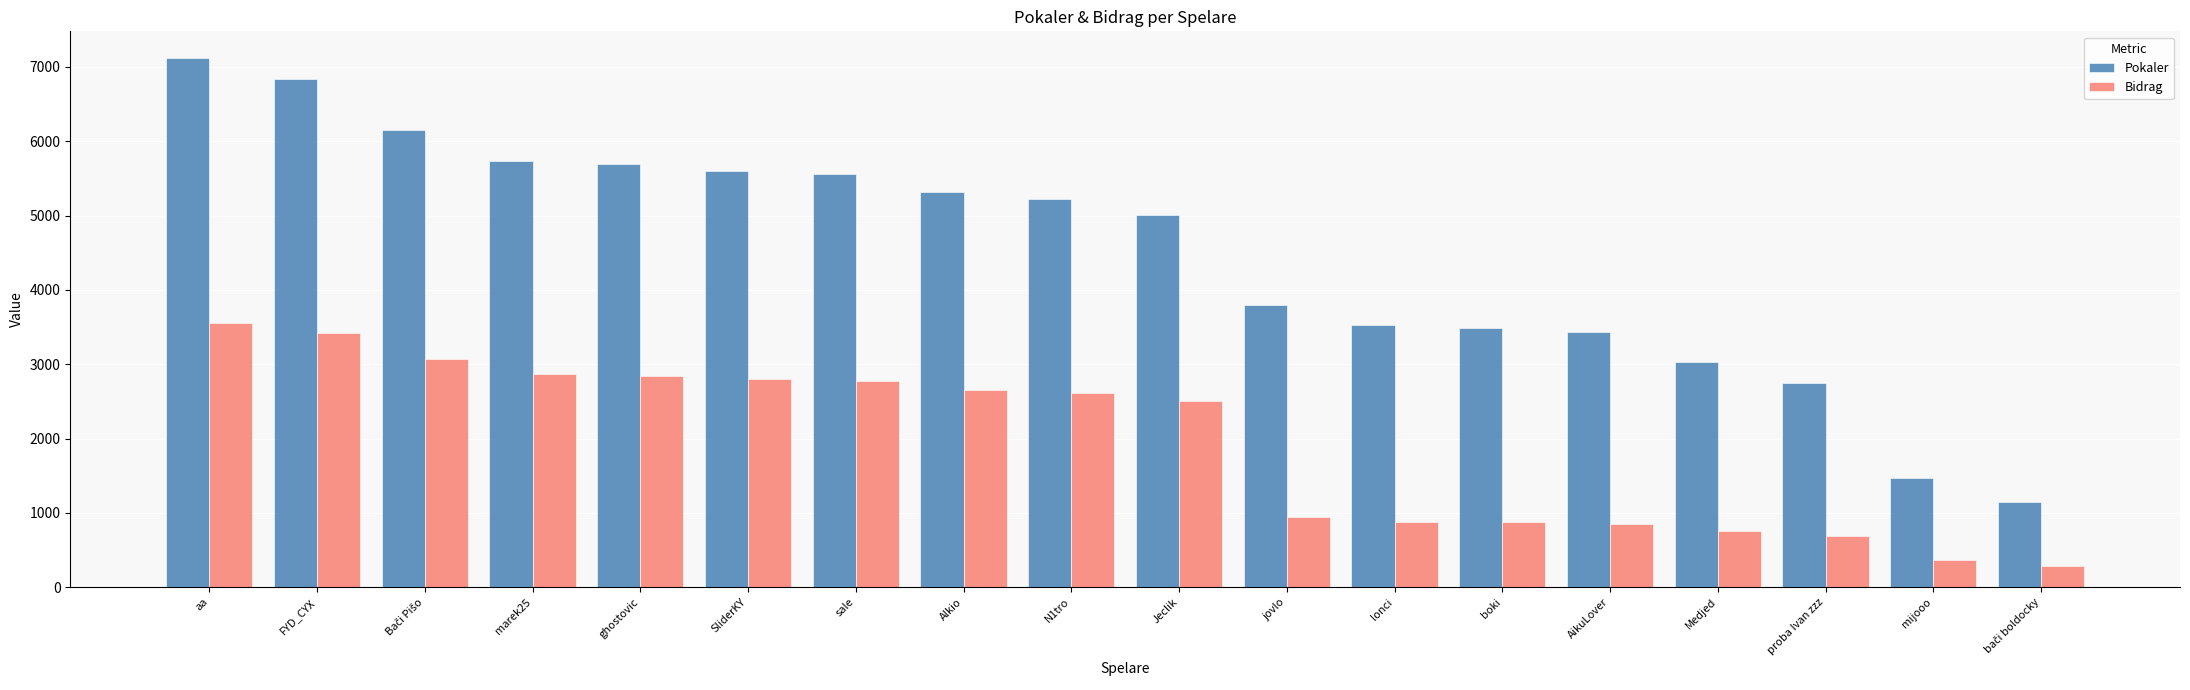

What is the lowest value of the Pokaler series?

1142